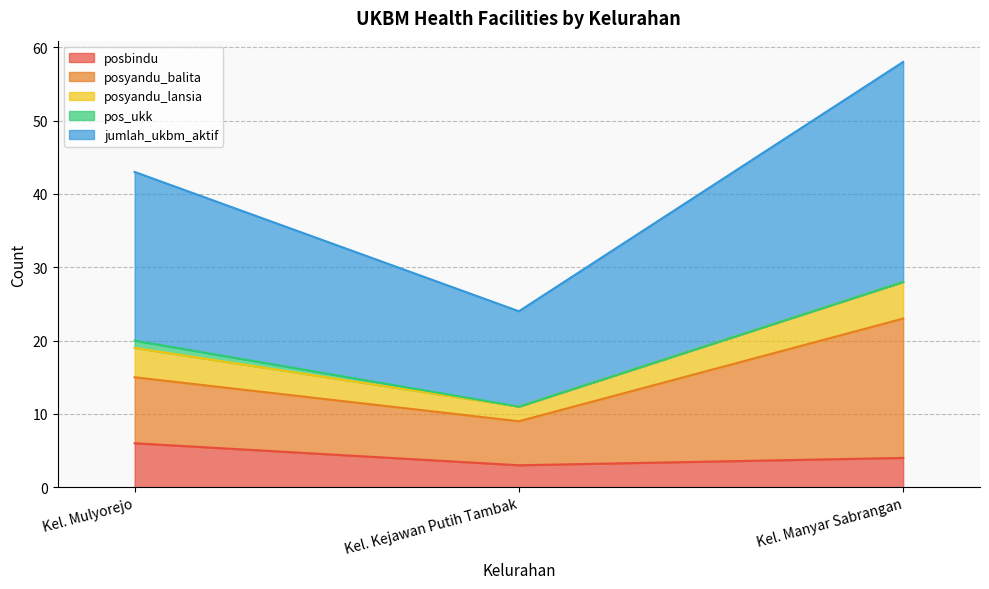

At which category is the sum across all series the highest?

Kel. Manyar Sabrangan